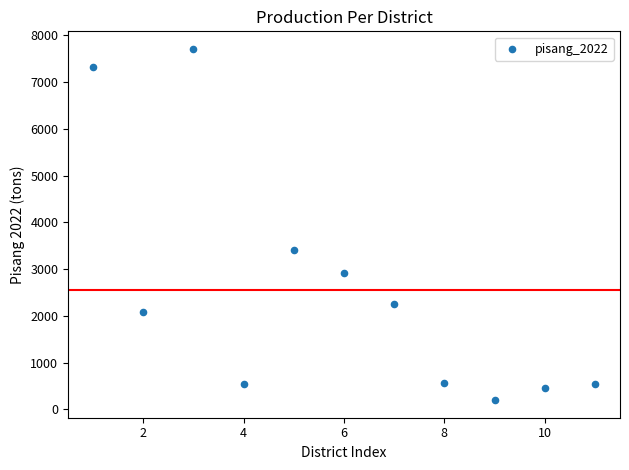

What is the range of X values (max minus min)?

10